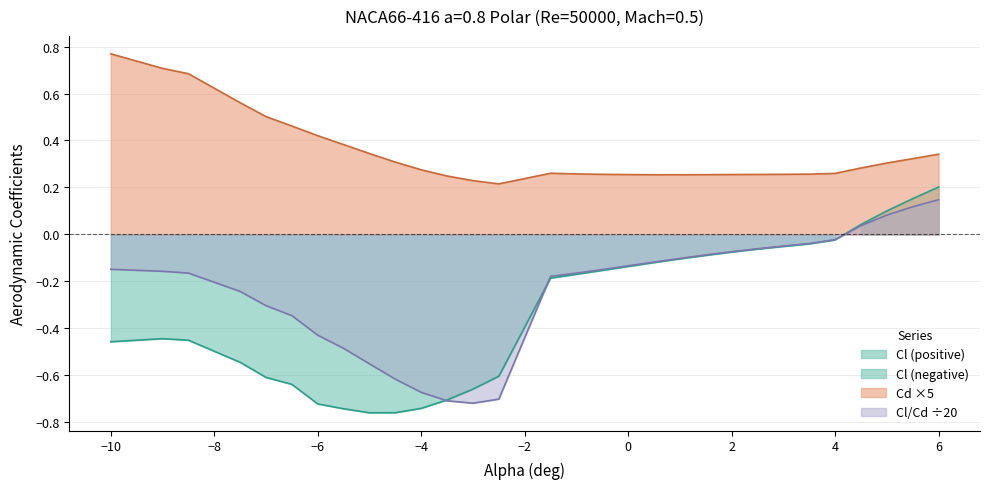

In Cd, how many points are higher than both neighbors (excluding endpoints)?

1